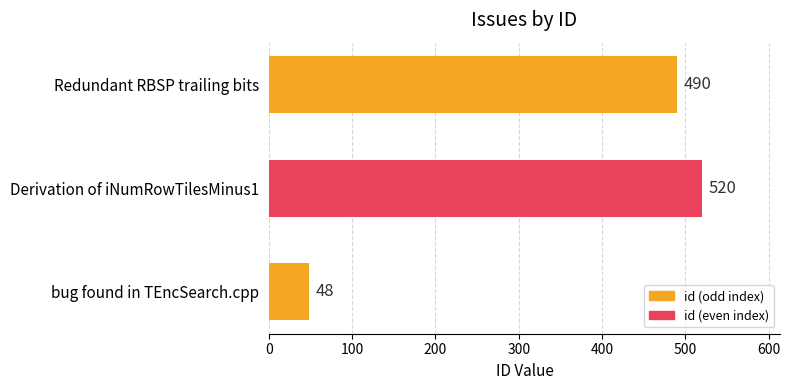

What is the average value?

353